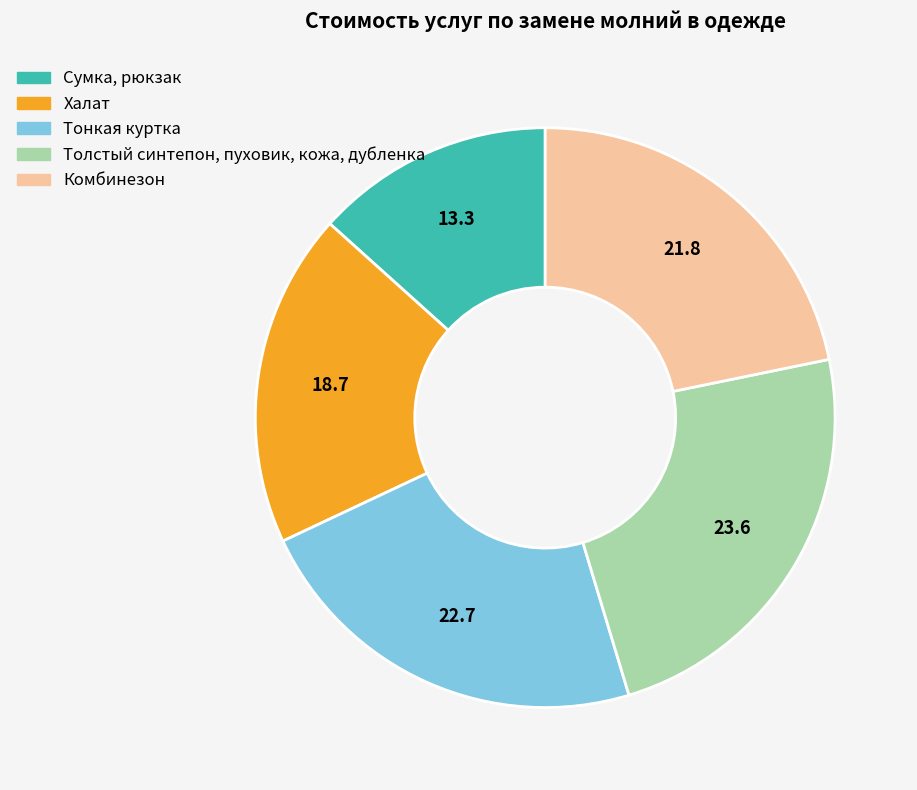

Does Тонкая куртка represent more than half of the total?

No